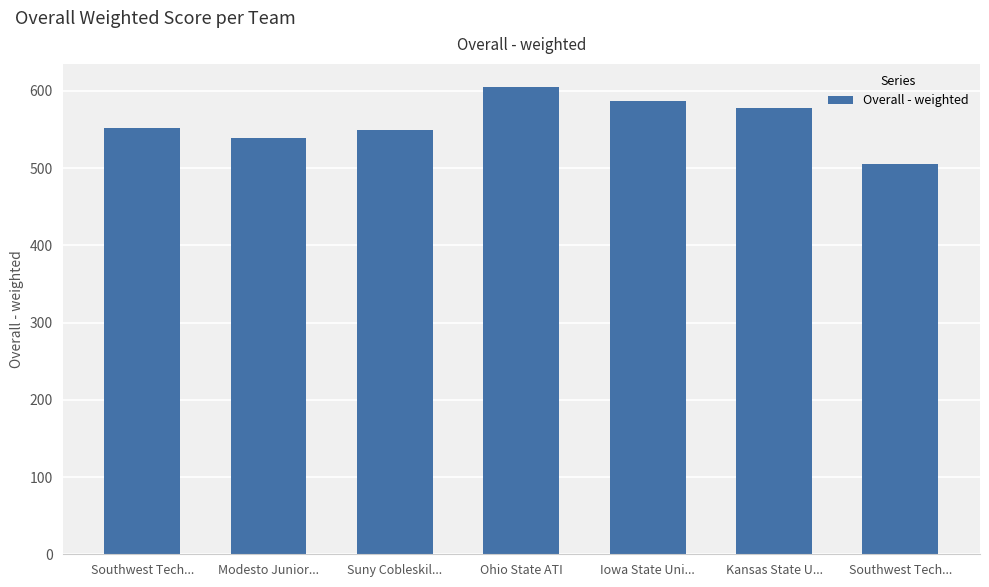

What is the label of the 4th bar from the right?

Ohio State ATI